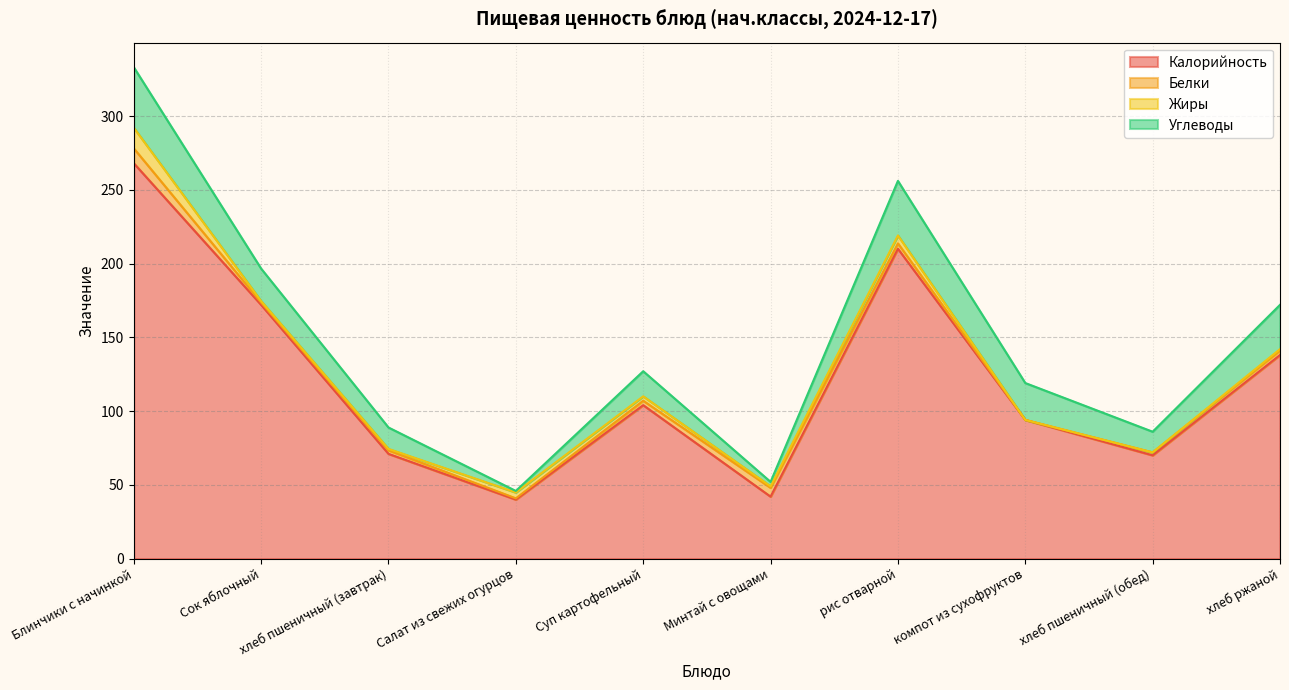

Between which two adjacent categories do Углеводы and Жиры first intersect?

хлеб пшеничный (завтрак) and Салат из свежих огурцов